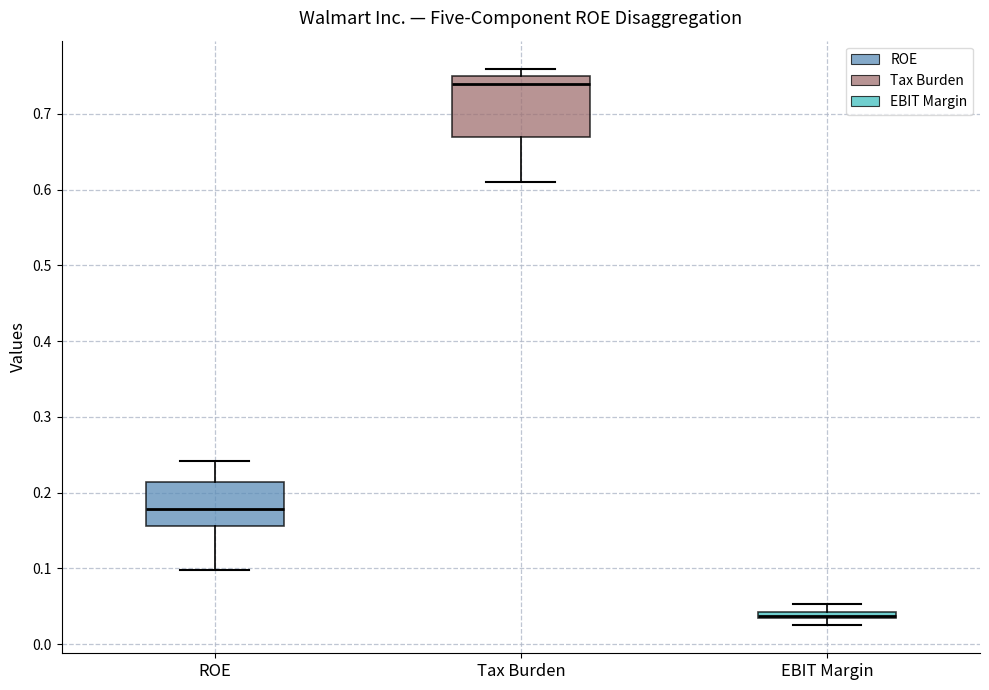

Where does the median line of the box for Tax Burden sit on the y-axis? The values are not printed on the chart, so give them approximately, as read against the axis.

0.74